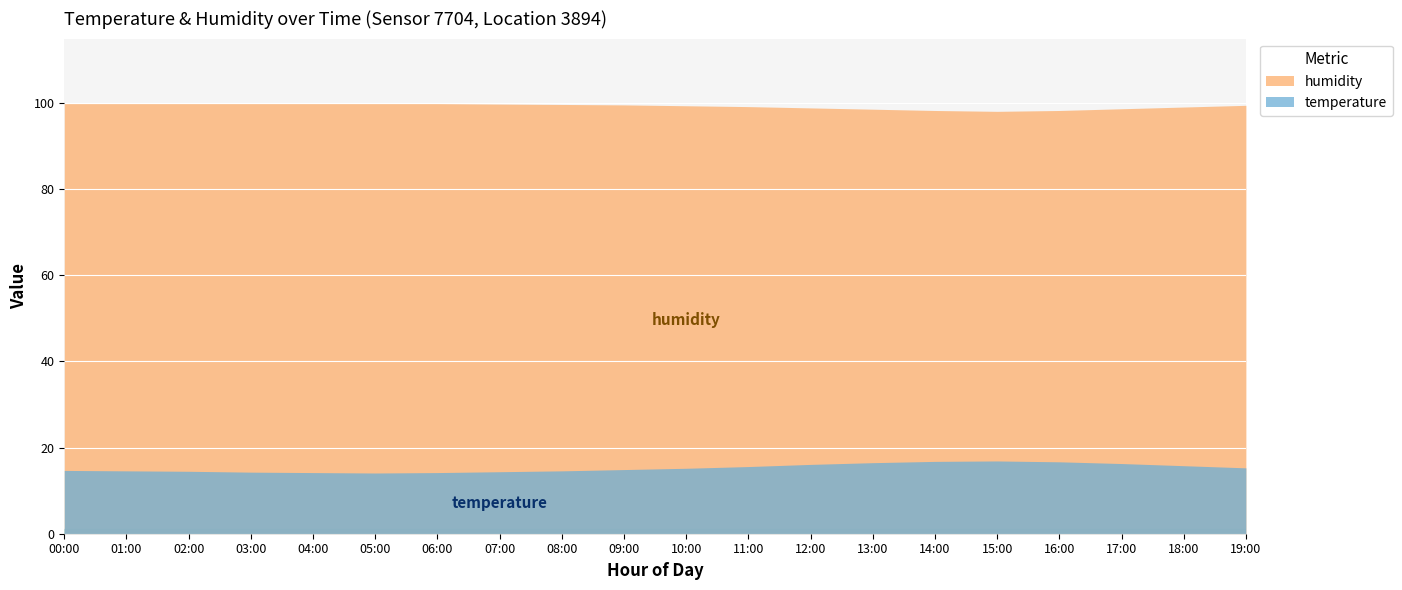

Reading right to left, transcribe all the data shown in this chart.

temperature: 19:00=15.3	18:00=15.8	17:00=16.3	16:00=16.7	15:00=16.9	14:00=16.8	13:00=16.5	12:00=16.1	11:00=15.6	10:00=15.2	09:00=14.9	08:00=14.6	07:00=14.4	06:00=14.2	05:00=14.1	04:00=14.2	03:00=14.3	02:00=14.5	01:00=14.6	00:00=14.7
humidity: 19:00=99.5	18:00=99.1	17:00=98.7	16:00=98.3	15:00=98.1	14:00=98.3	13:00=98.6	12:00=98.9	11:00=99.2	10:00=99.4	09:00=99.6	08:00=99.7	07:00=99.8	06:00=99.9	05:00=99.9	04:00=99.9	03:00=99.9	02:00=99.9	01:00=99.9	00:00=99.9